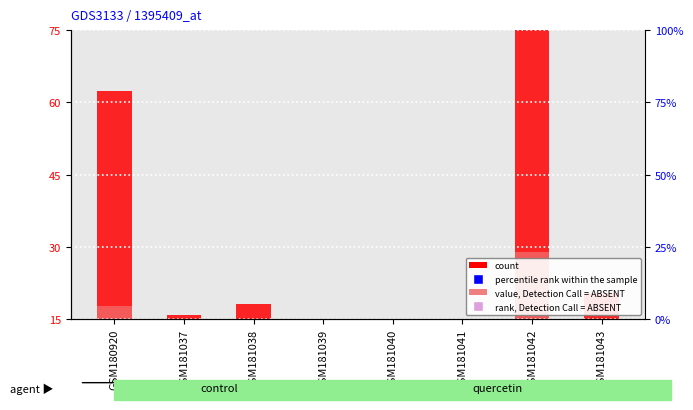

Which series has the largest Y range (max minus min)?

count